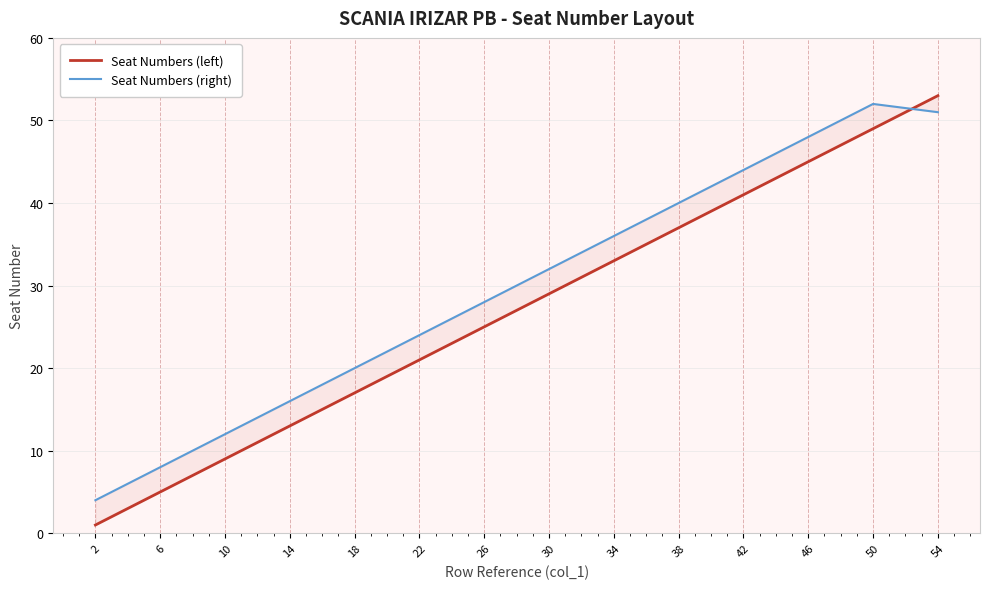

Which series changed the most between 22 and 46?

Seat Numbers (left)